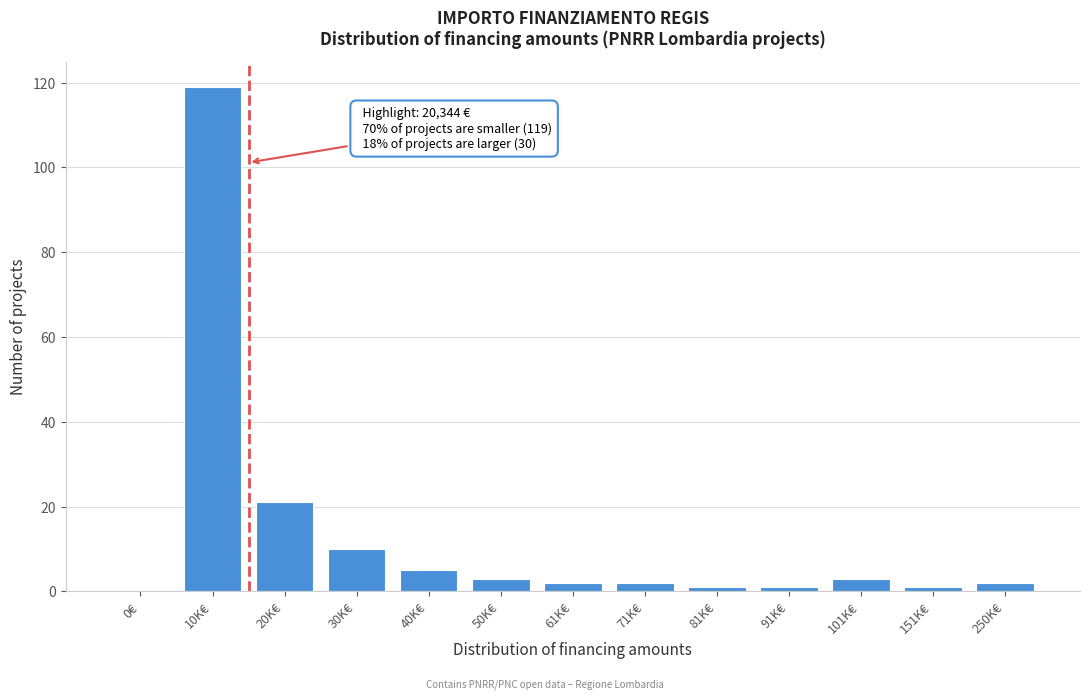

Reading left to right, what are all the values shown in this chart?

0€=0	10K€=119	20K€=21	30K€=10	40K€=5	50K€=3	61K€=2	71K€=2	81K€=1	91K€=1	101K€=3	151K€=1	250K€=2